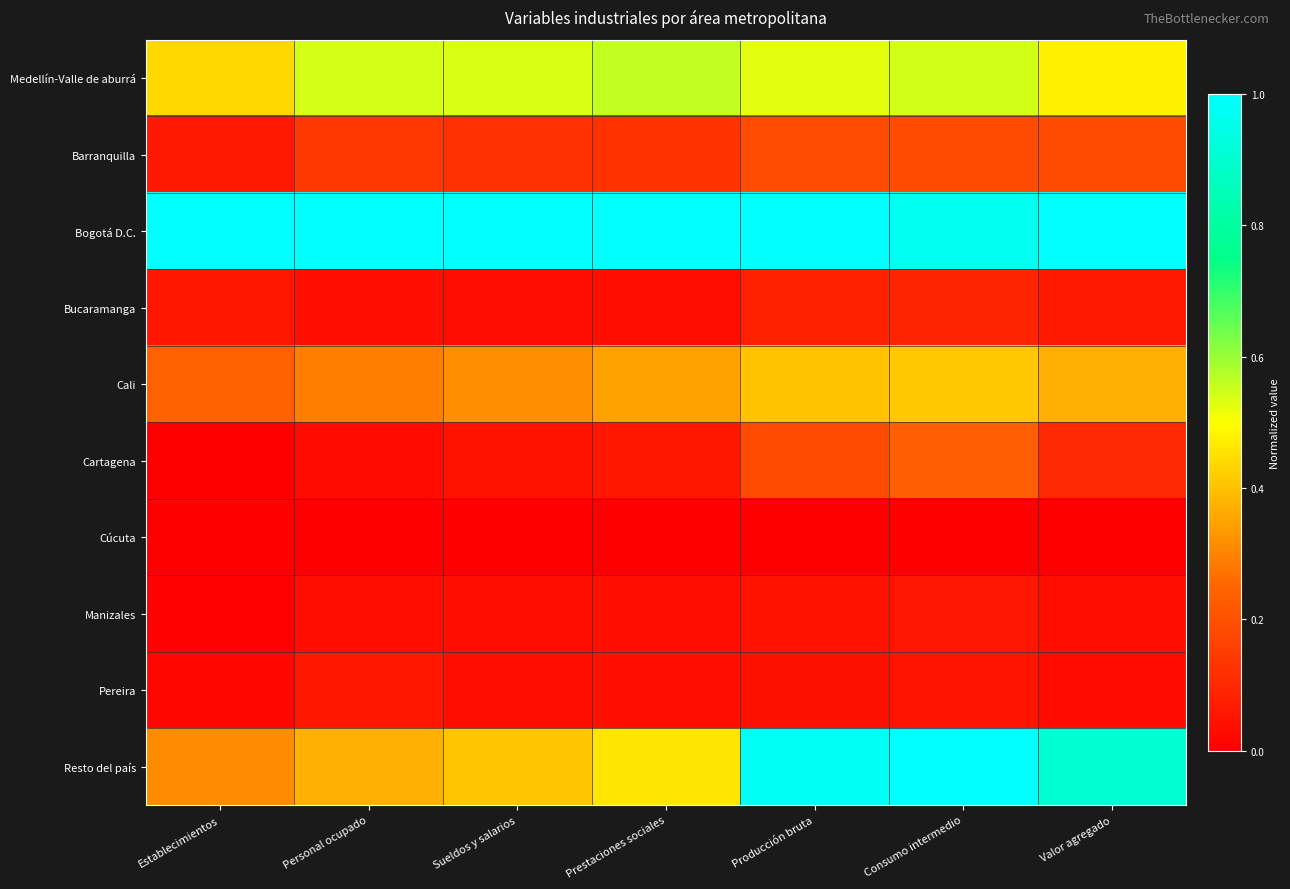

Count the number of data series in this chart.

10